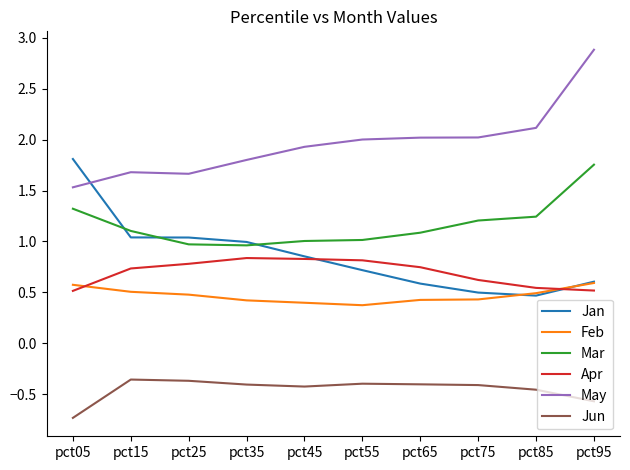

Which series has the largest total across all categories?

May